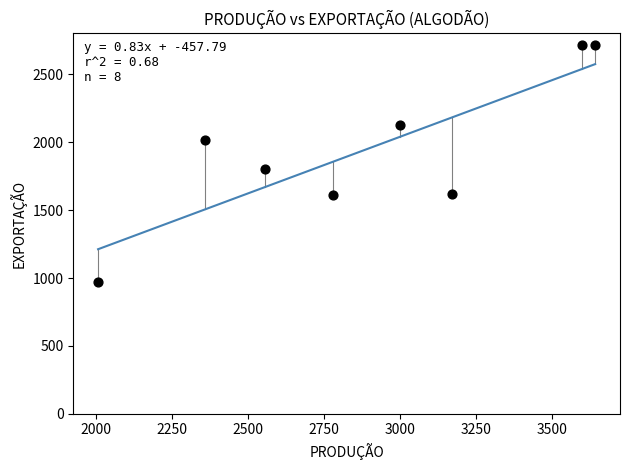

What is the average Y value?

1947.7